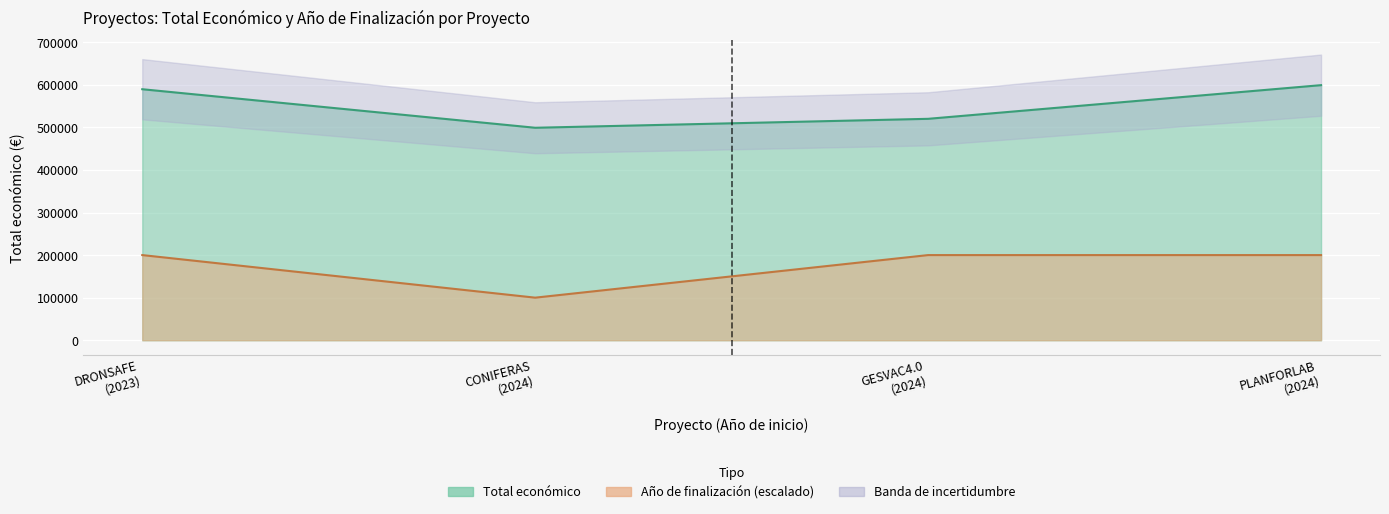

True or false: Año de finalización and Total económico intersect in this chart.

False